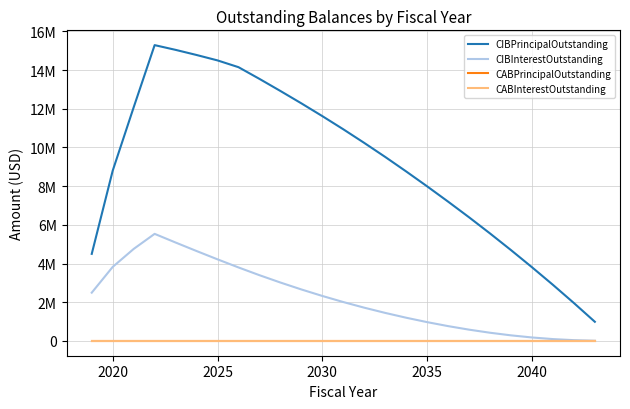

Which series has the largest total across all categories?

CIBPrincipalOutstanding